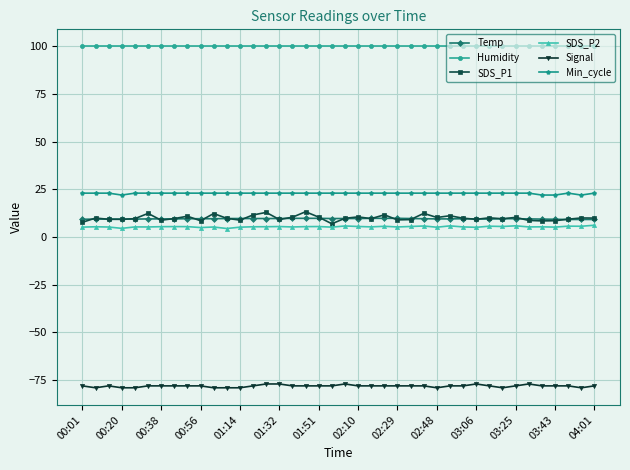

Which series has the widest spread of values?

SDS_P1